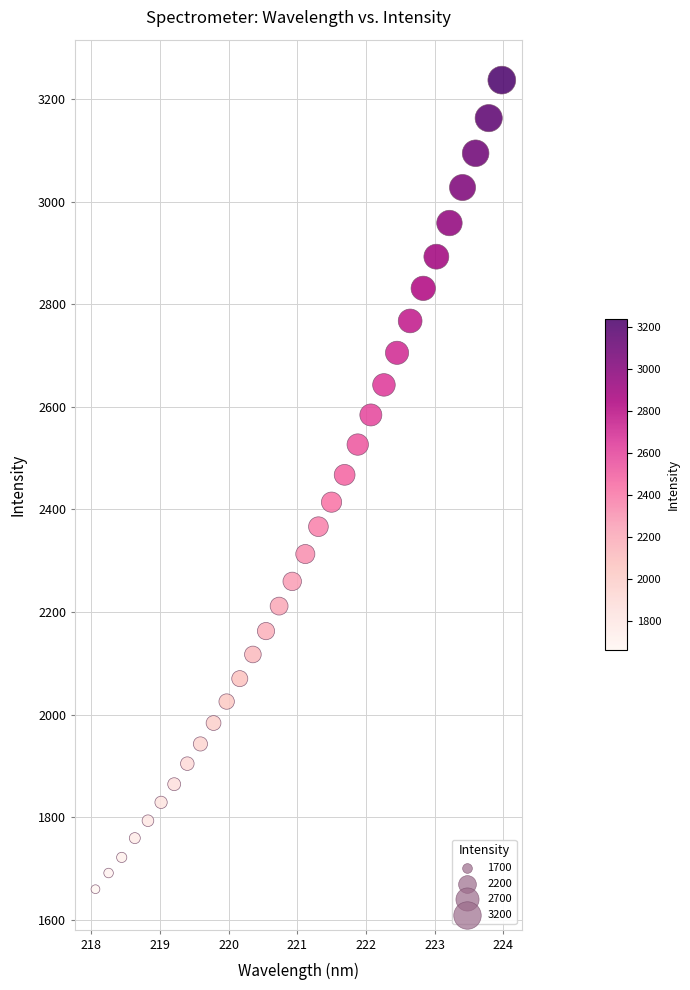

What is the range of X values (max minus min)?

5.9